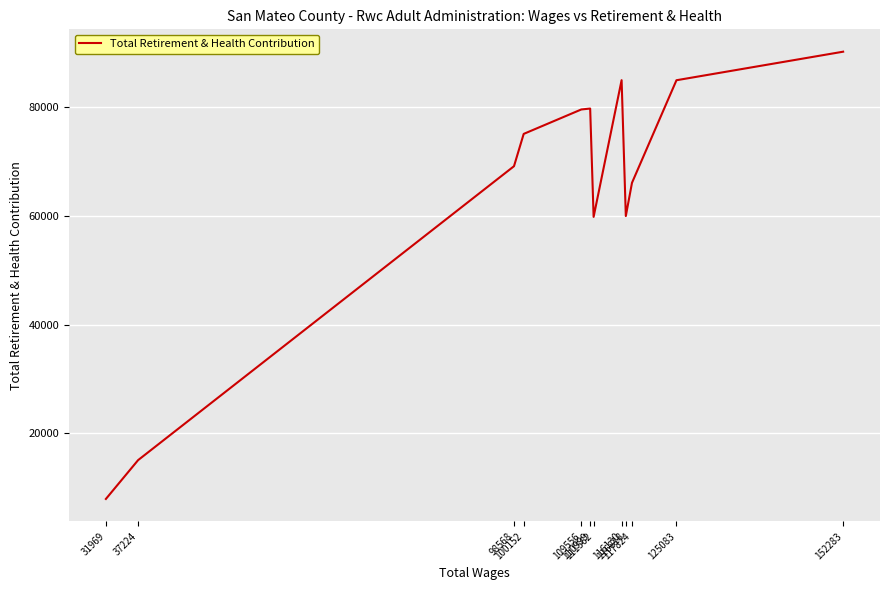

Which has a higher value, 100152 or 116130?

116130